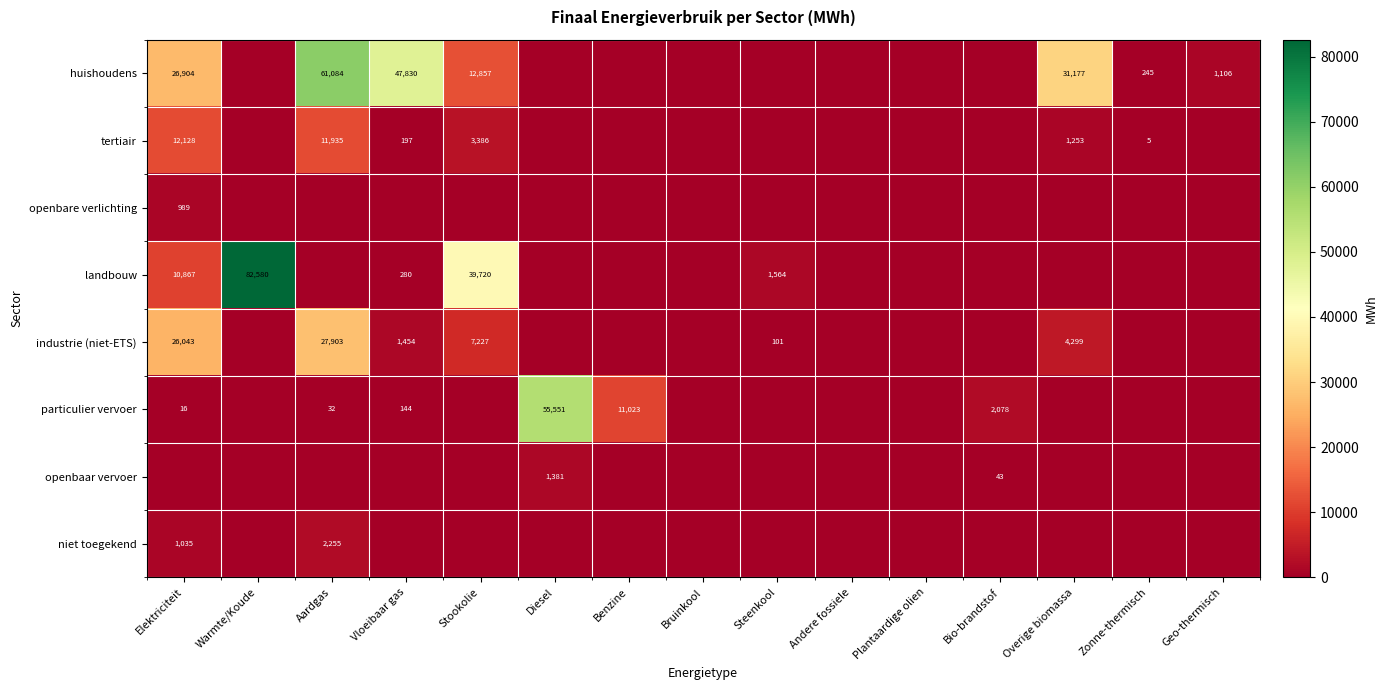

Which series has the largest total across all categories?

huishoudens